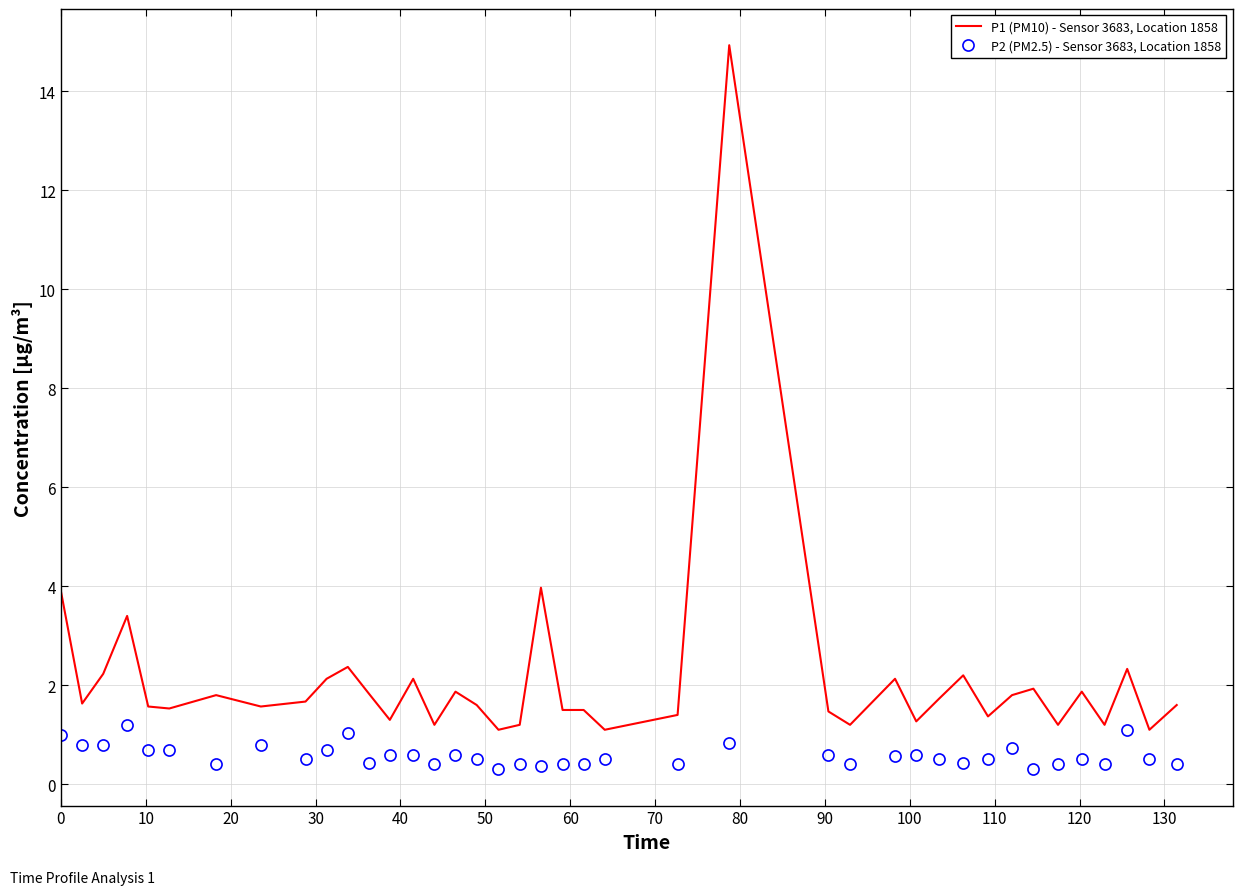

Which series has the largest total across all categories?

P1 (PM10) - Sensor 3683, Location 1858